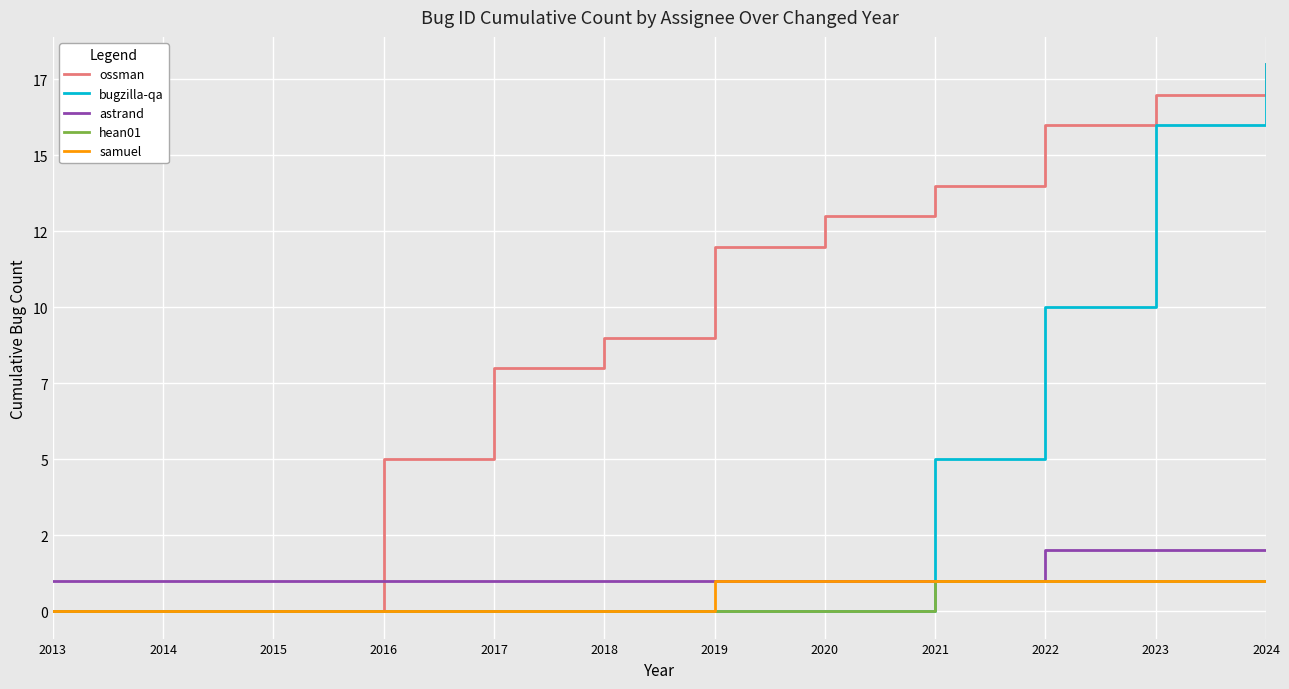

What is the sum of all hean01 values?

4